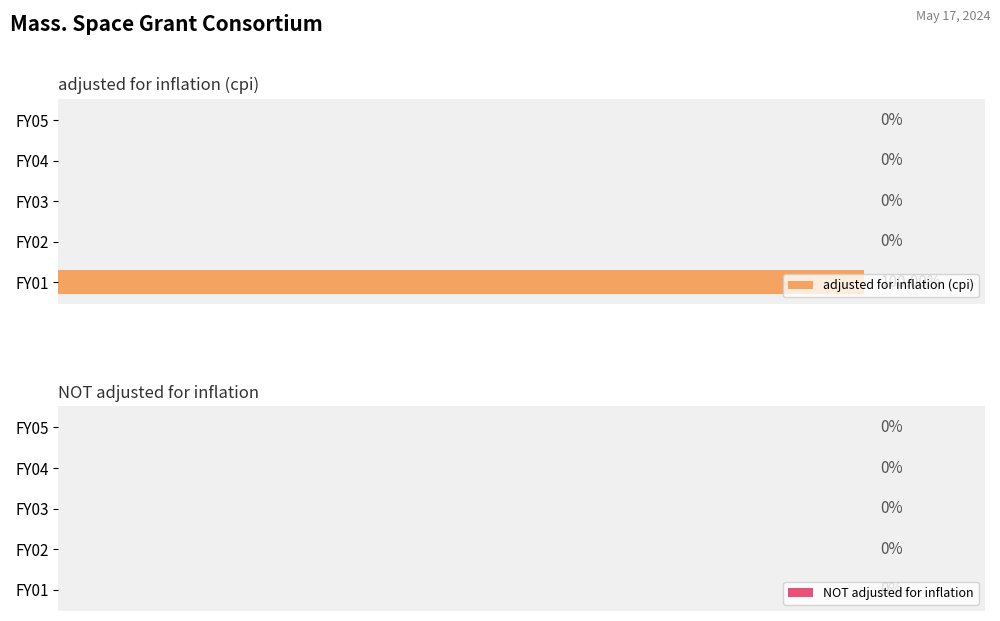

Does the chart contain stacked bars?

No